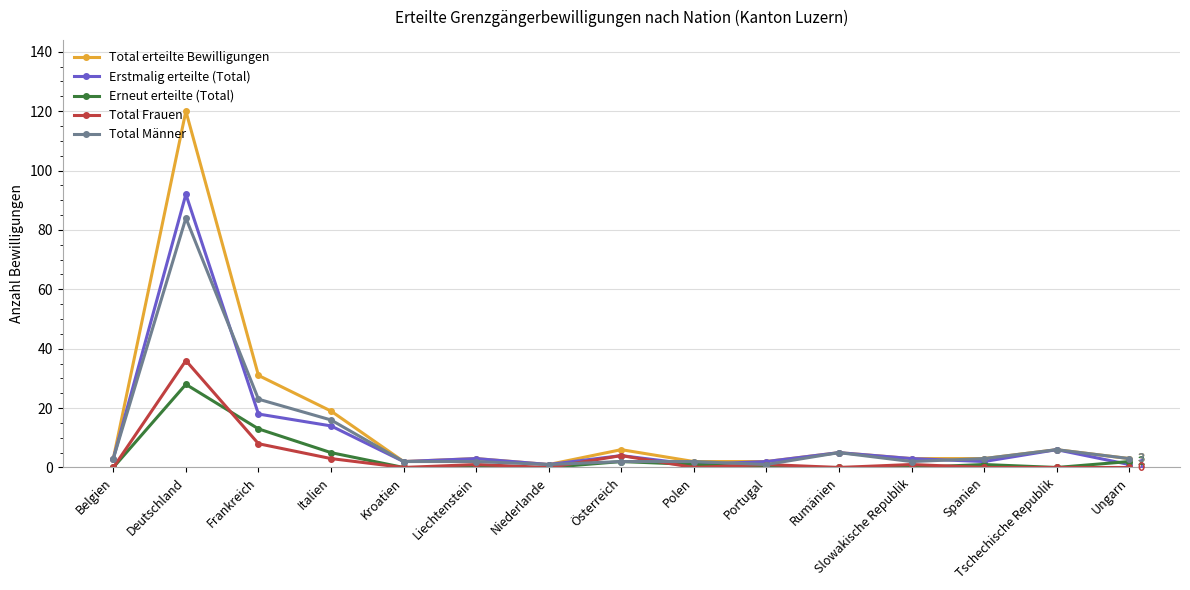

What is the average value of the Total Männer series?

10